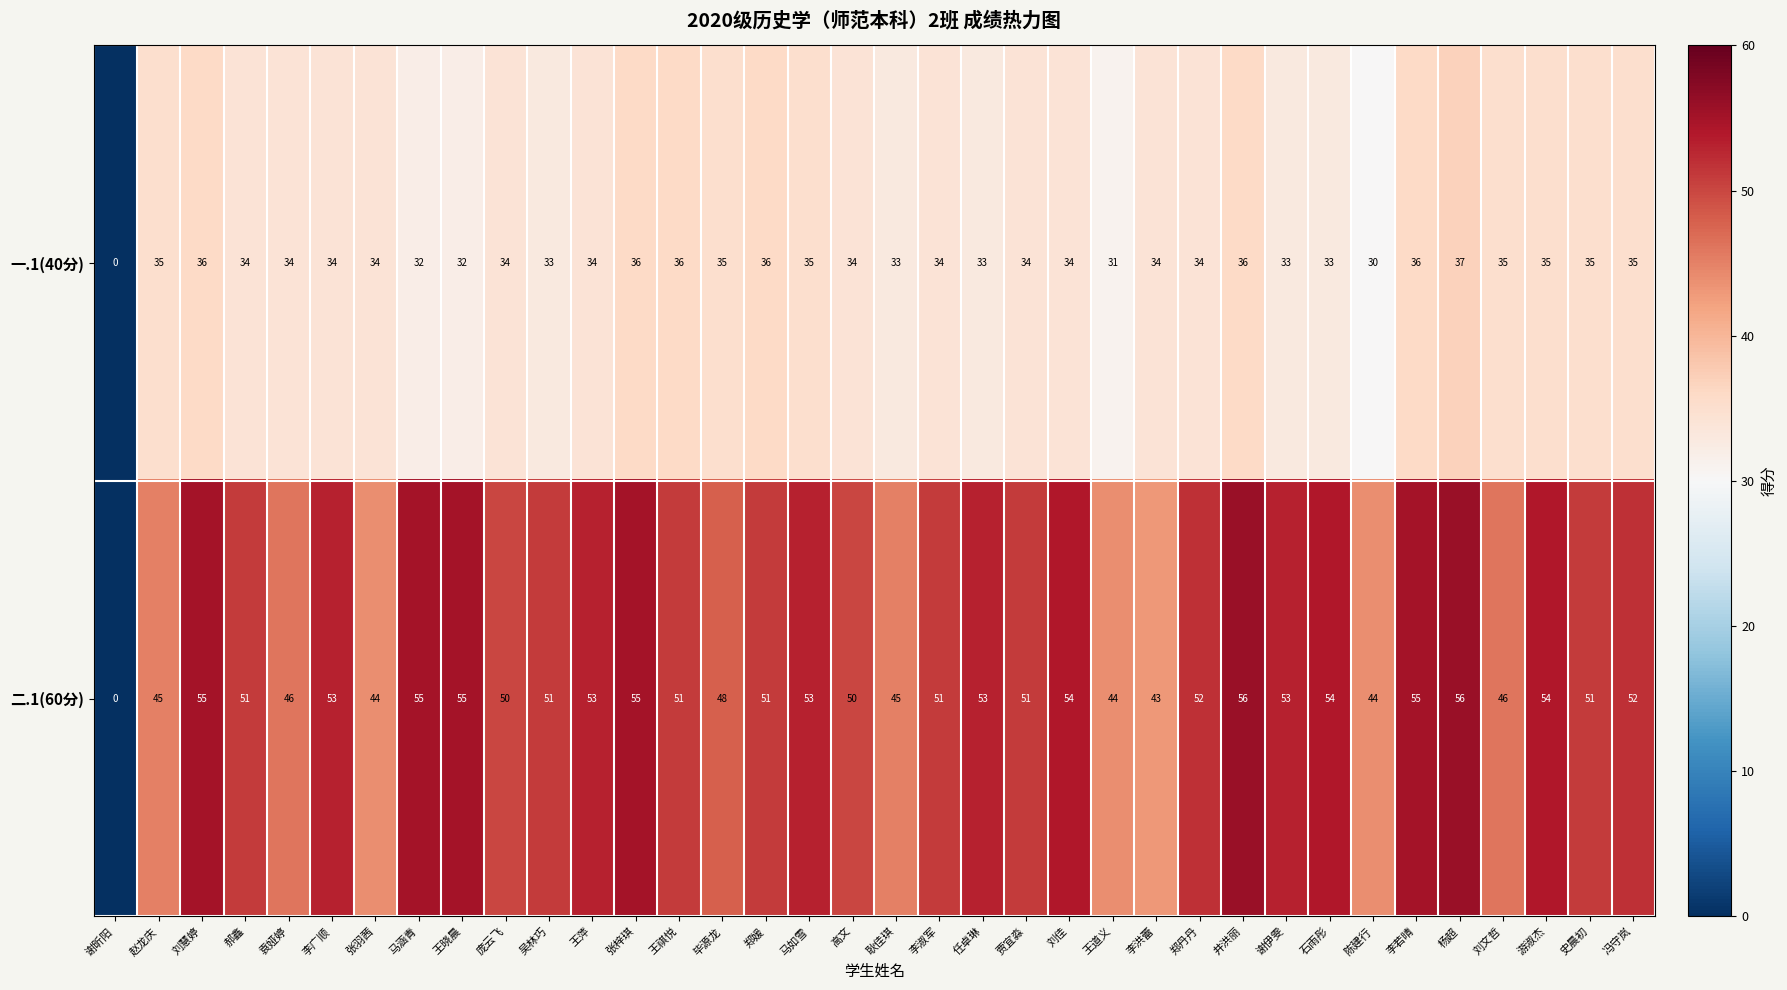

Which series has the largest range (max minus min)?

二.1(60分)